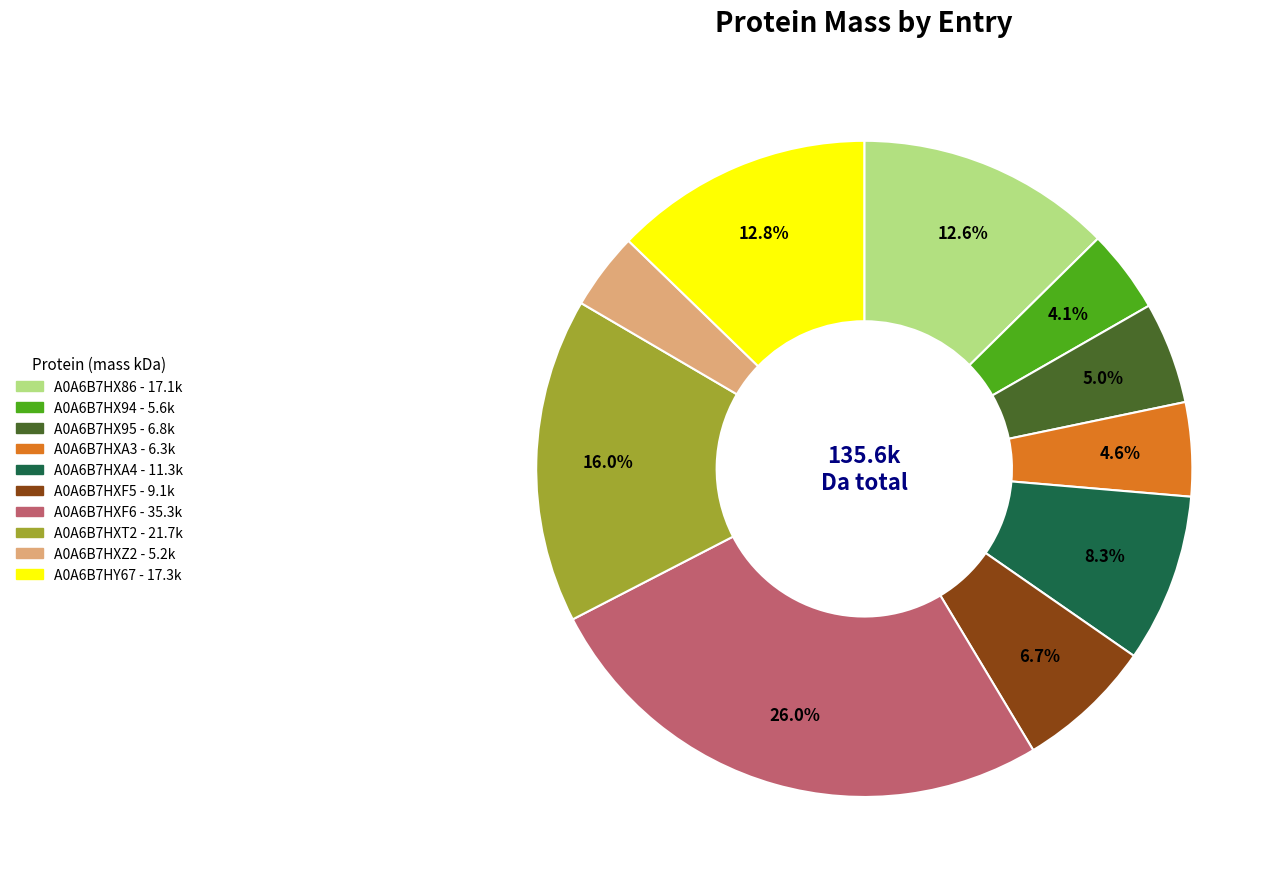

The A0A6B7HY67 slice represents 13% of the pie. True or false?

True